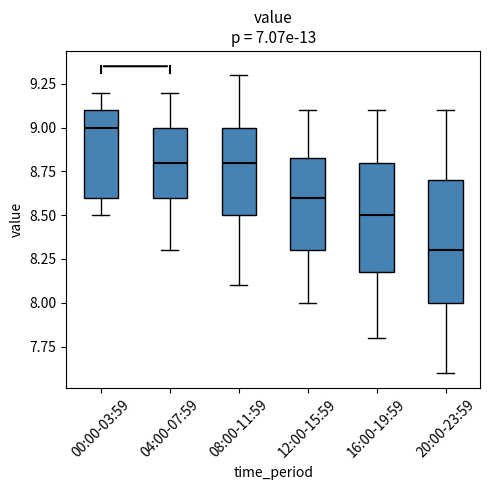

Comparing the boxes themselves (not the whiskers), which one is the tallest?

20:00-23:59